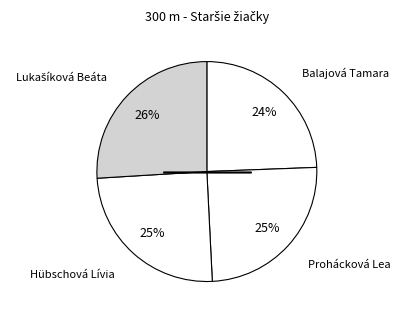

How many segments does this pie chart have?

4